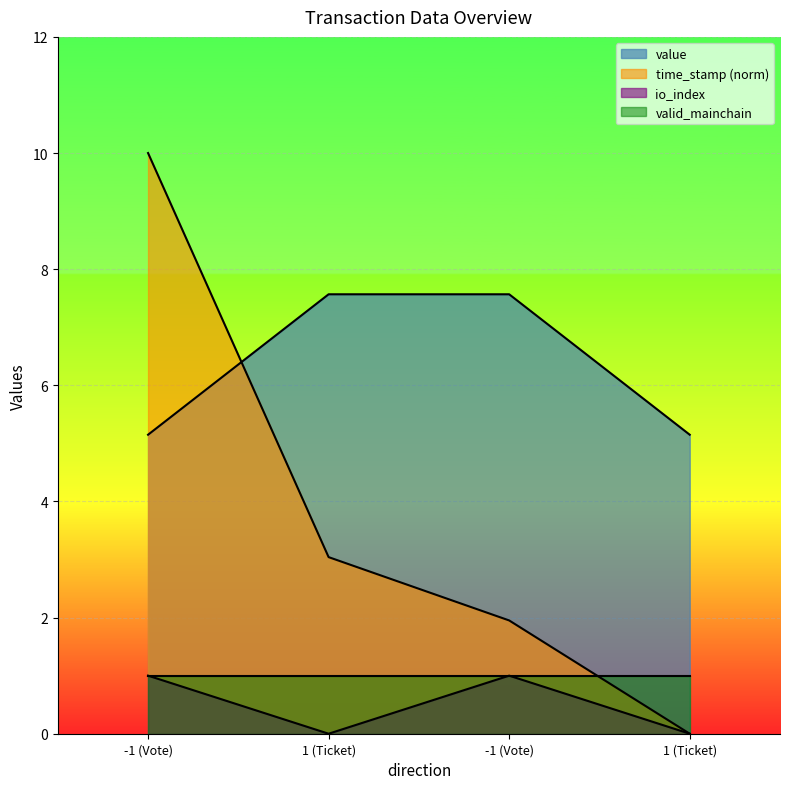

What is the greatest value displayed?

10.0